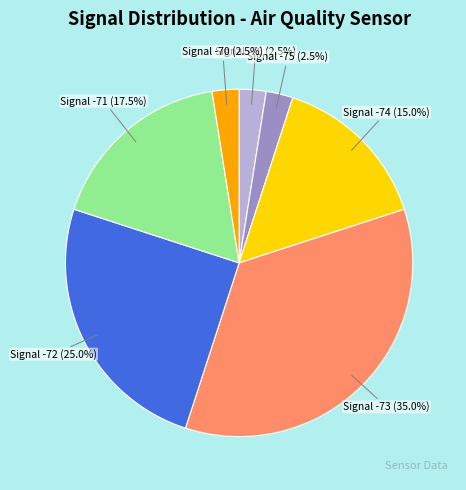

Which slice is the largest?

Signal -73 (35.0%)